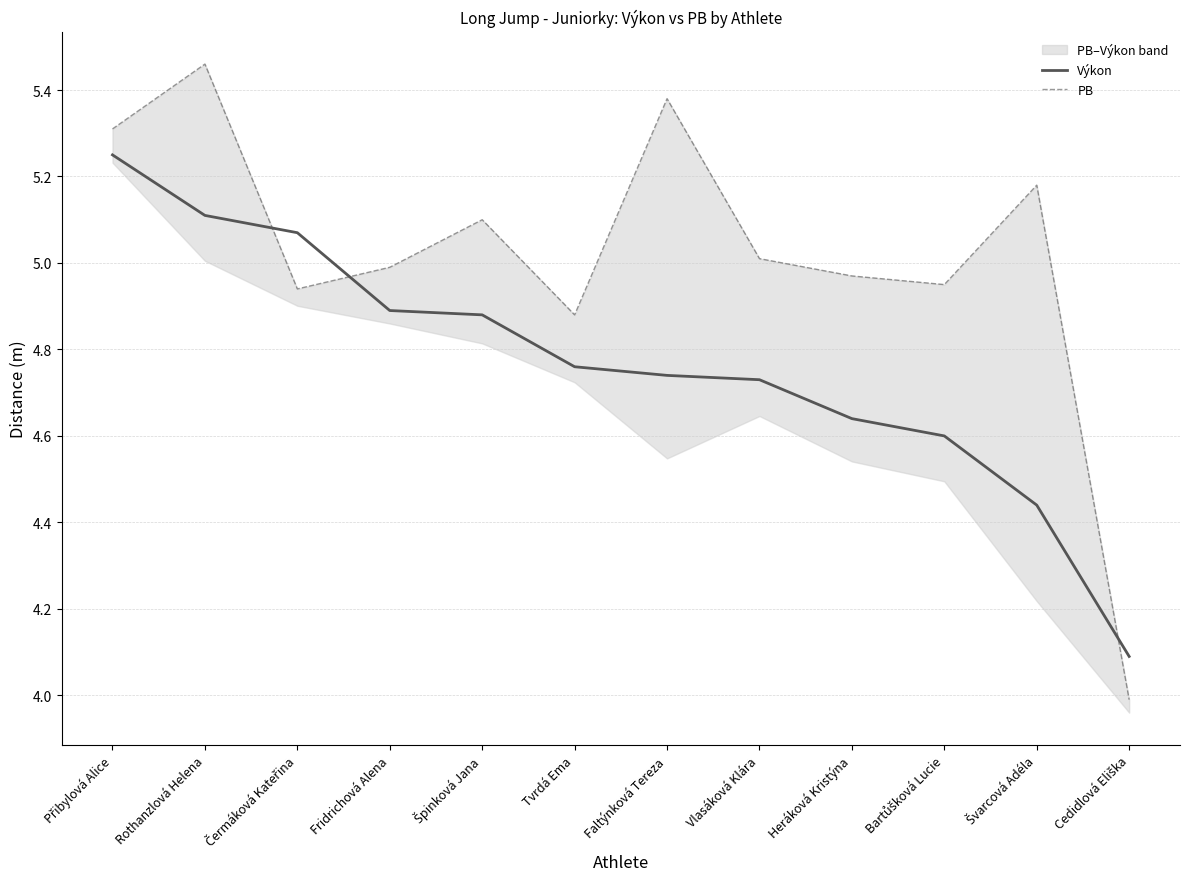

Rank the series by their average value, from lowest to highest.

Výkon, PB